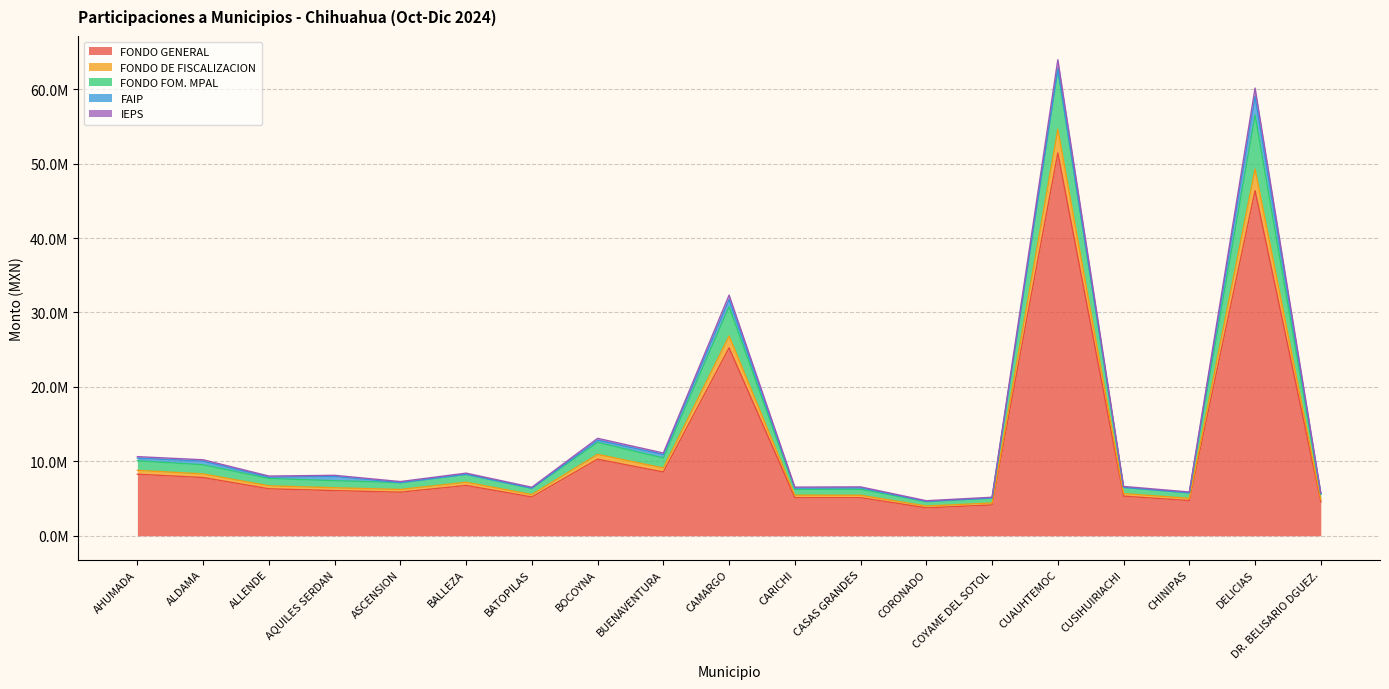

True or false: FONDO DE FISCALIZACION and FONDO FOM. MPAL intersect in this chart.

False